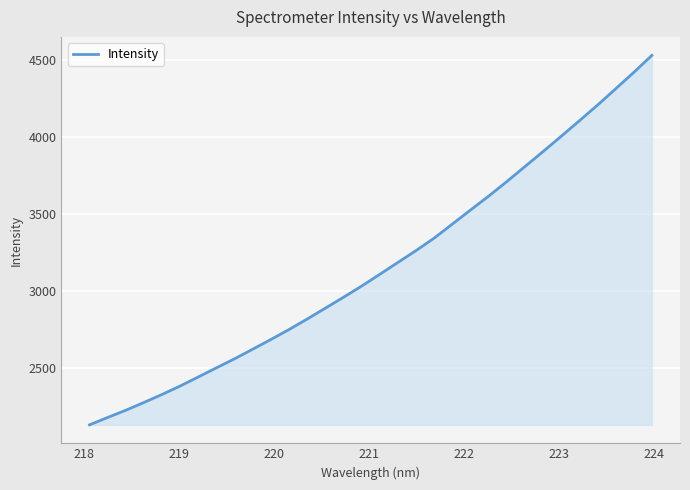

What is the minimum value shown in the chart?

2132.9